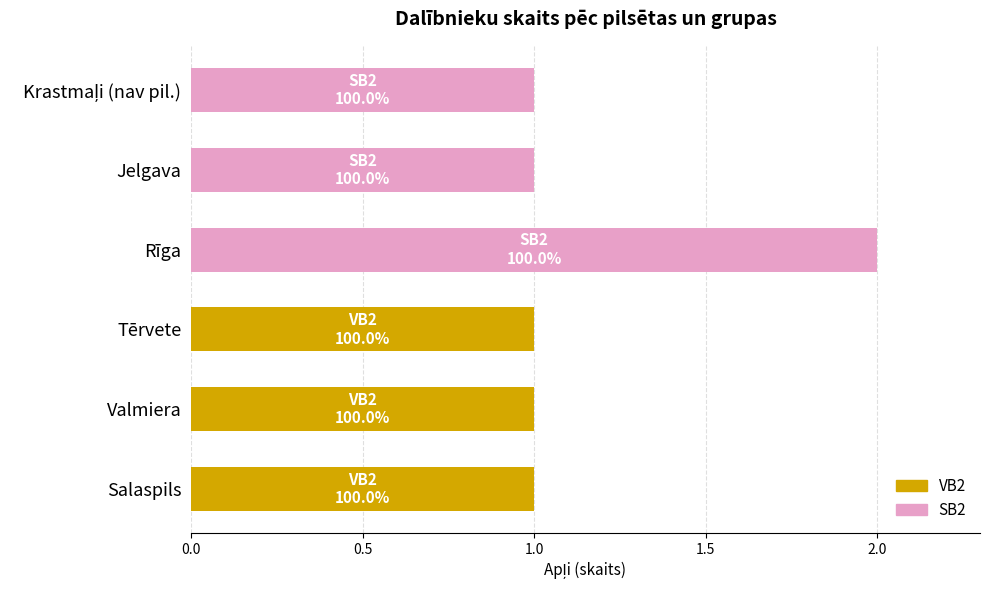

The VB2 series shows 0 at Salaspils. True or false?

False